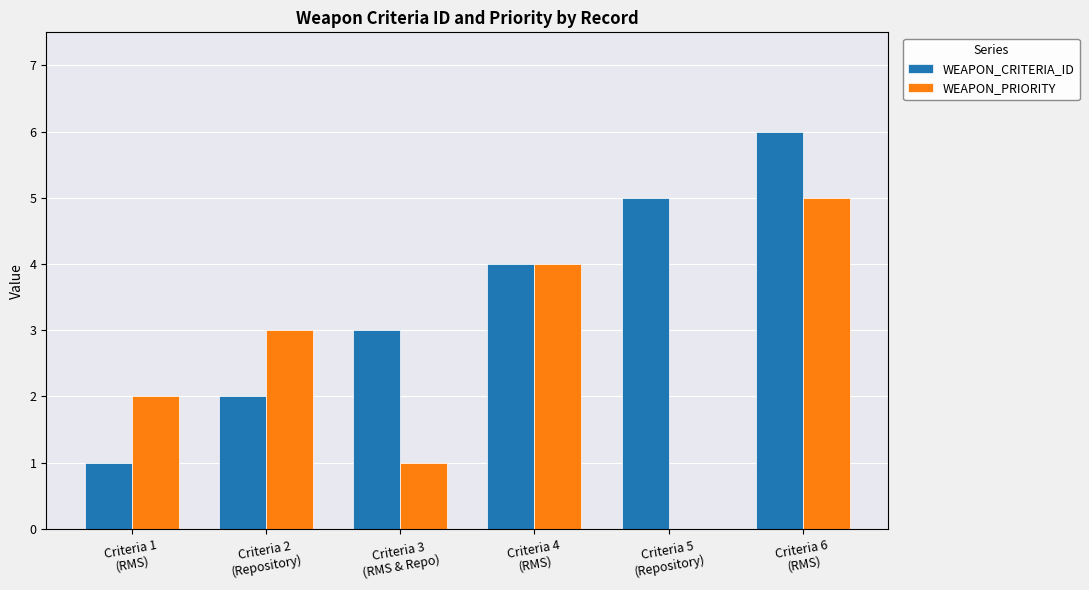

What is the difference between the WEAPON_CRITERIA_ID values at Criteria 6
(RMS) and Criteria 2
(Repository)?

4